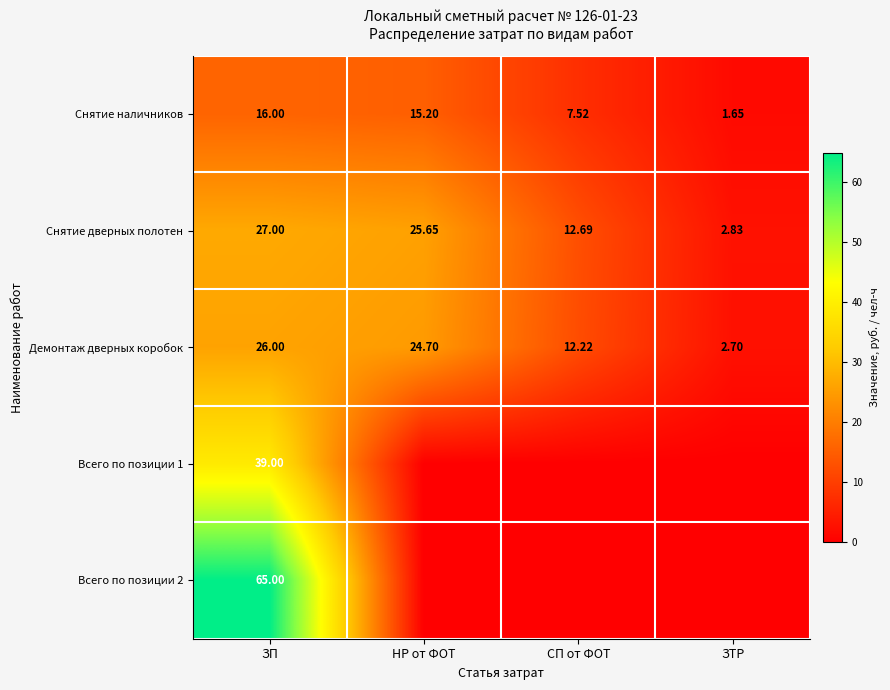

At which label does Снятие дверных полотен reach its peak?

ЗП